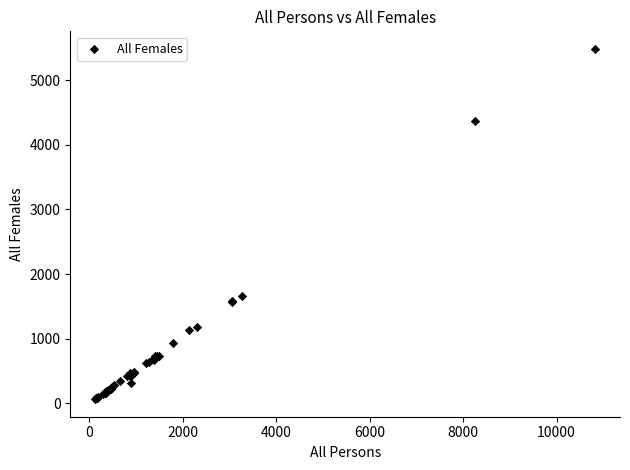

What Y value in the scatter plot is closest to 2773?

1653